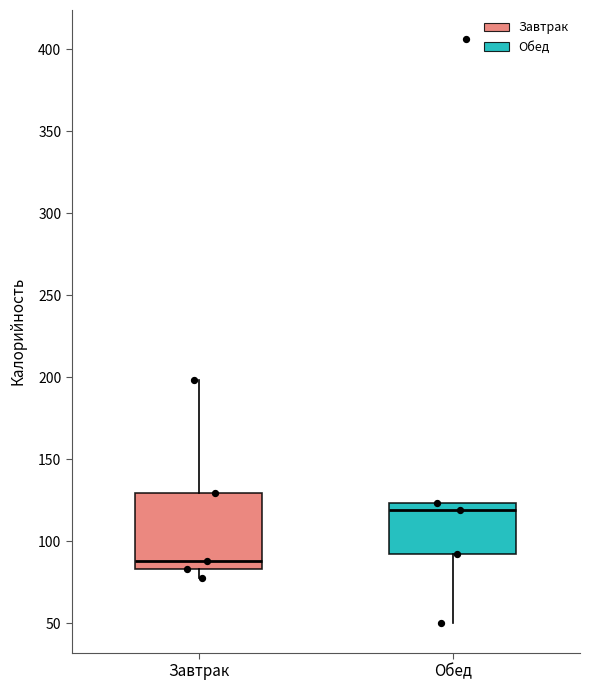

Which box is the tallest, from its lower edge to its upper edge?

Завтрак